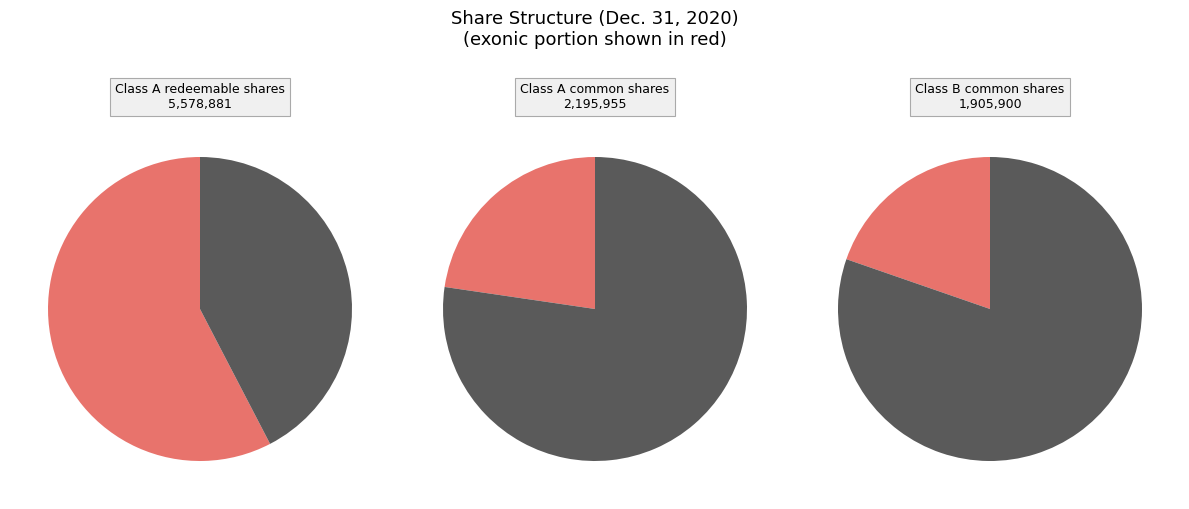

Combined, do Class B Common Stock shares issued and Class A common stock subject to possible redemption account for over 50%?

Yes